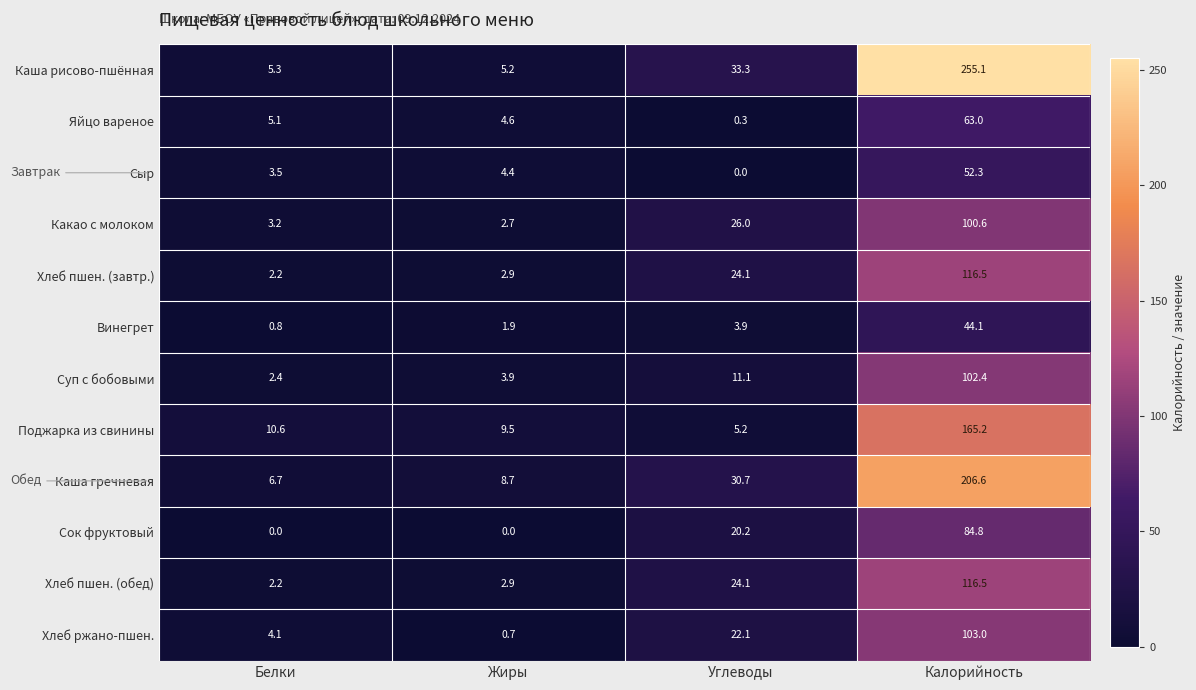

The Сок фруктовый series shows 84.8 at Калорийность. True or false?

True